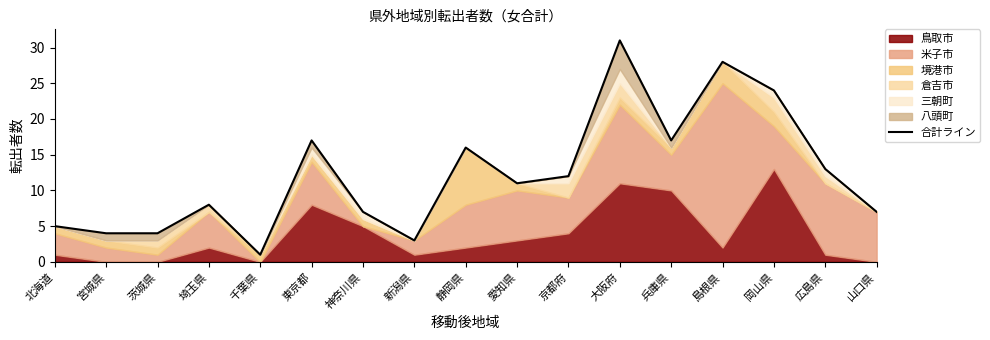

What is the sum of all values?

208